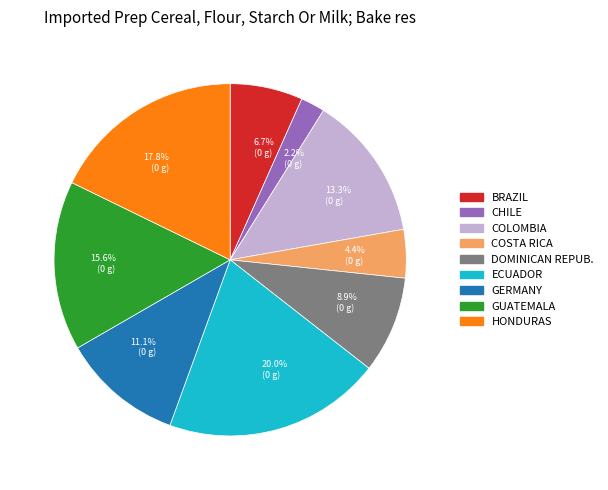

Do GERMANY and CHILE together represent more than half of the pie?

No